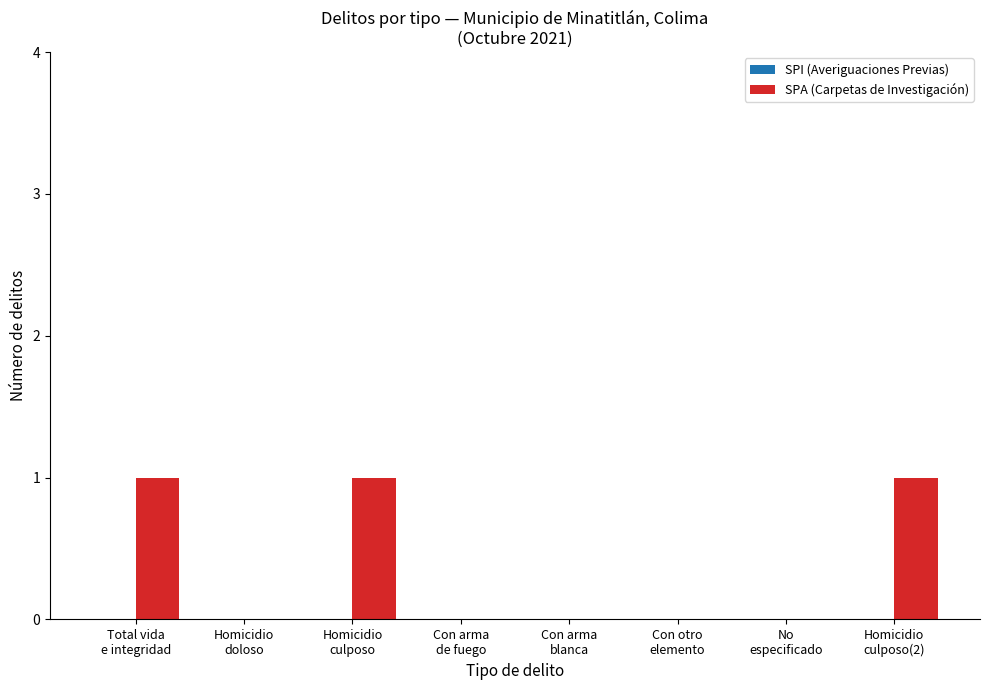

How many distinct data groups are displayed?

1